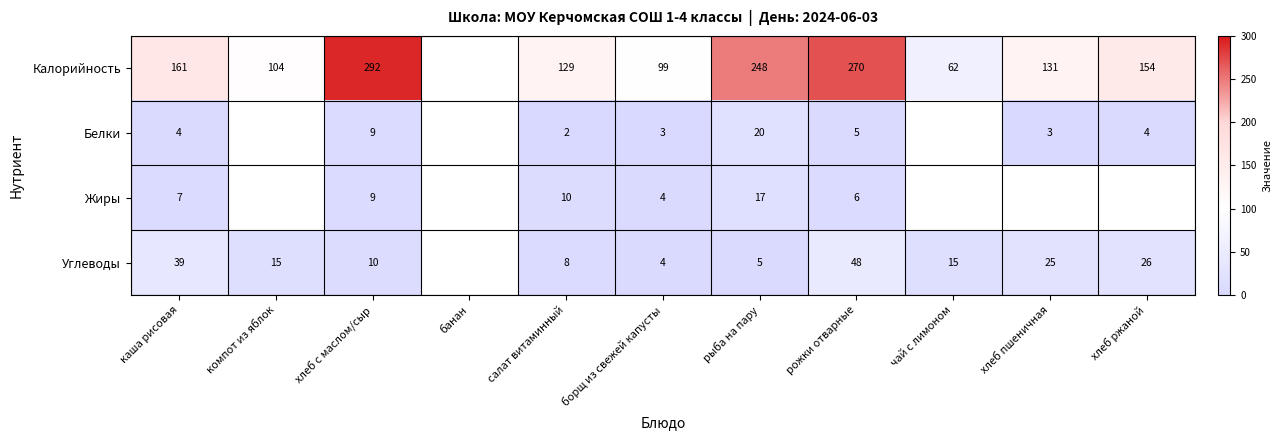

At how many categories does at least one series exceed 245?

3